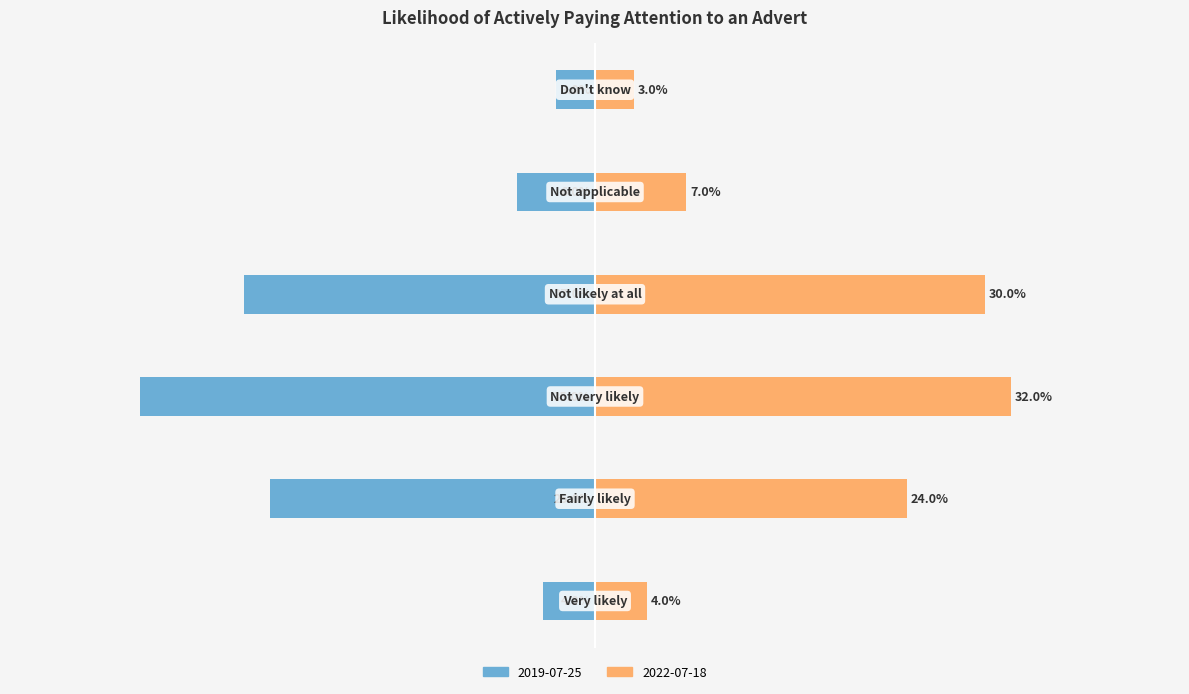

True or false: 2019-07-25 has a value of -4.0 at Very likely.

True